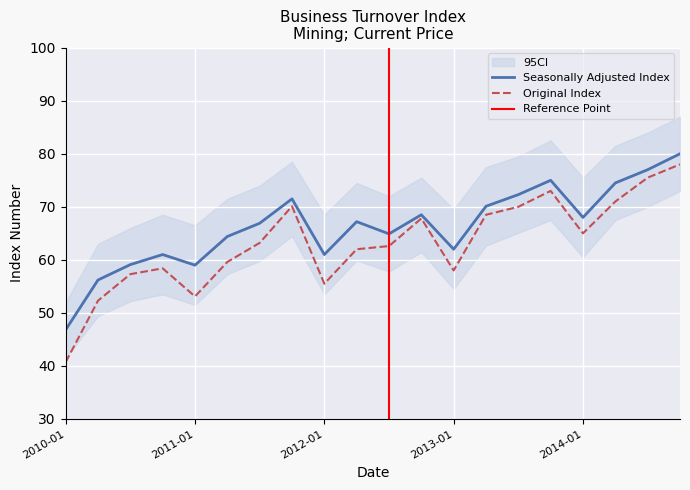

What is the average value of the Seasonally Adjusted Index series?

66.3